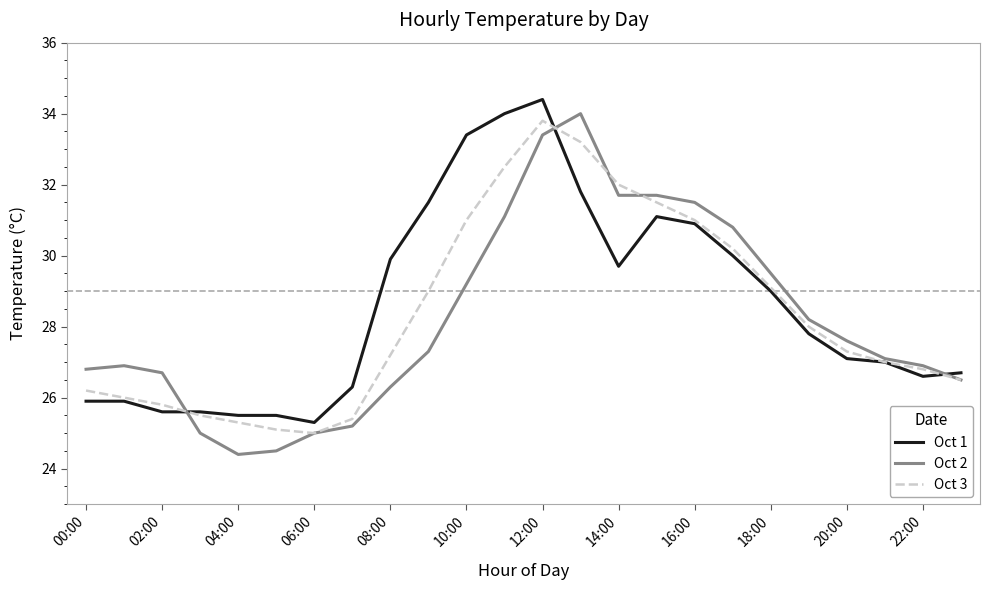

True or false: Oct 2 and Oct 3 cross at least once.

True